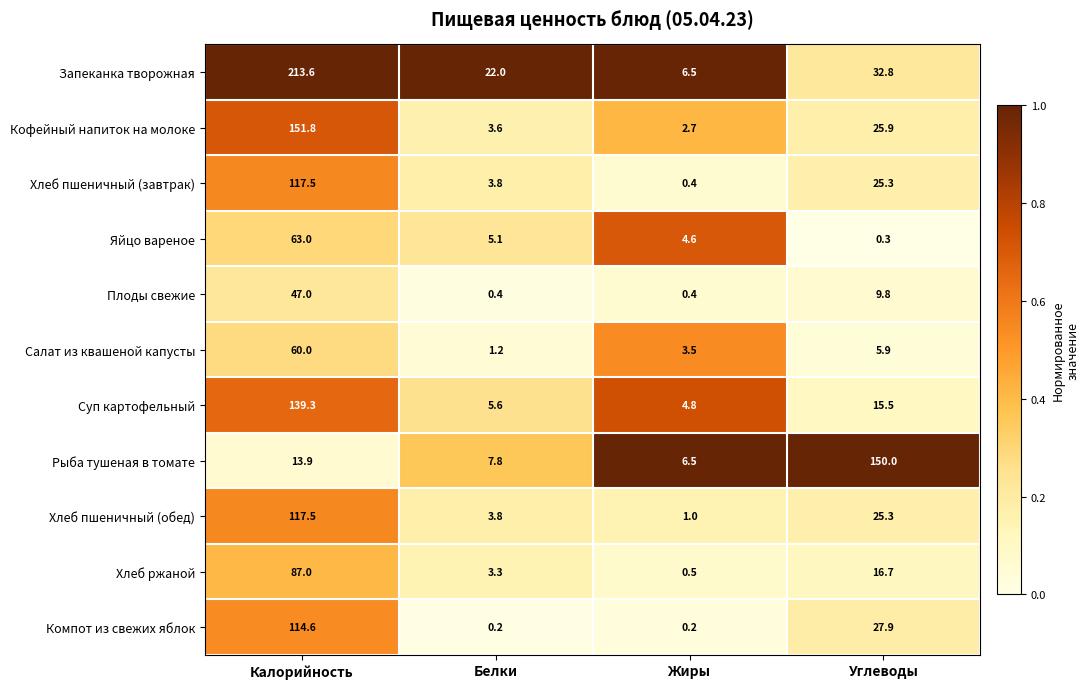

What is the approximate value of Яйцо вареное at Белки?

5.1